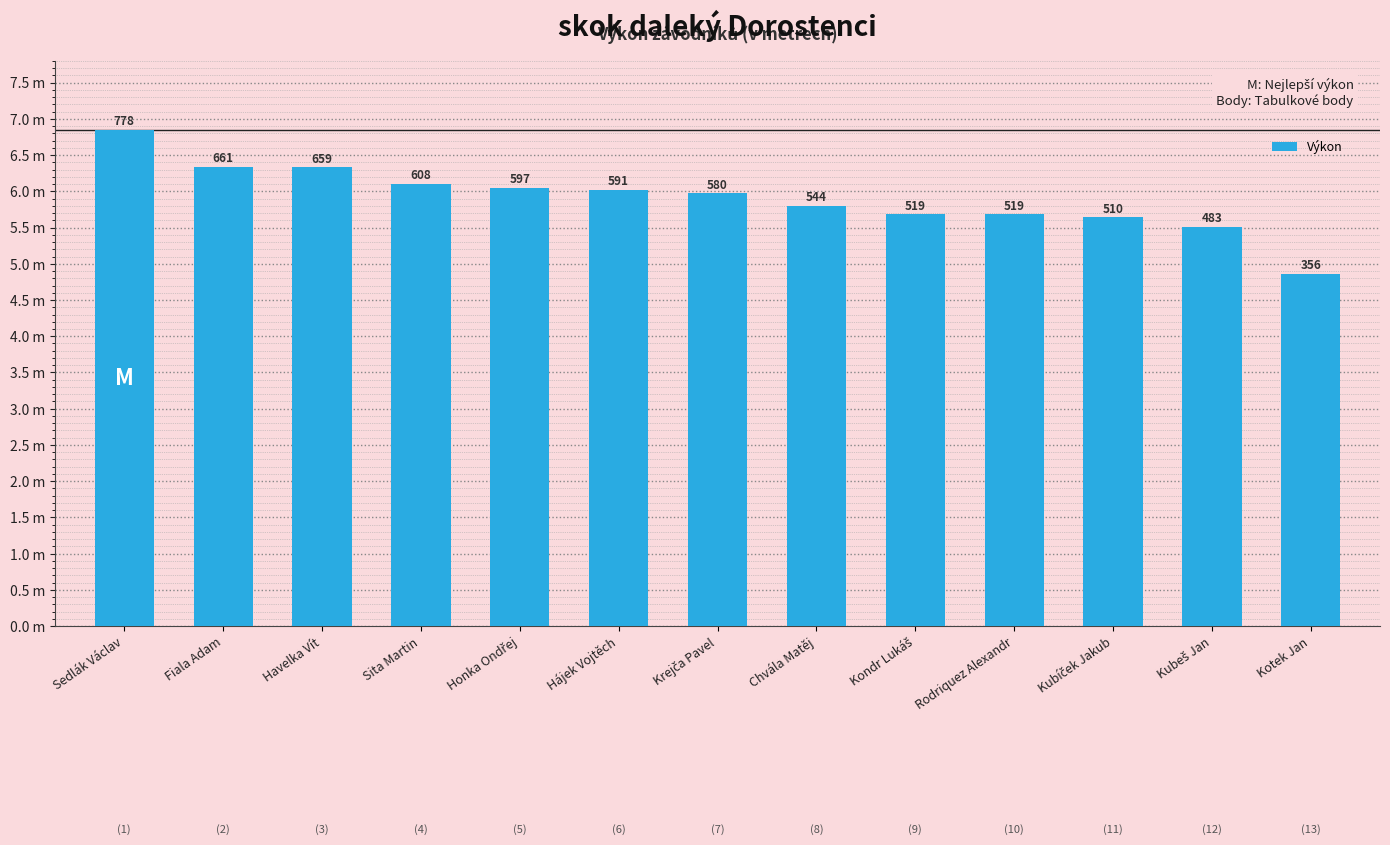

Are the bars horizontal?

No